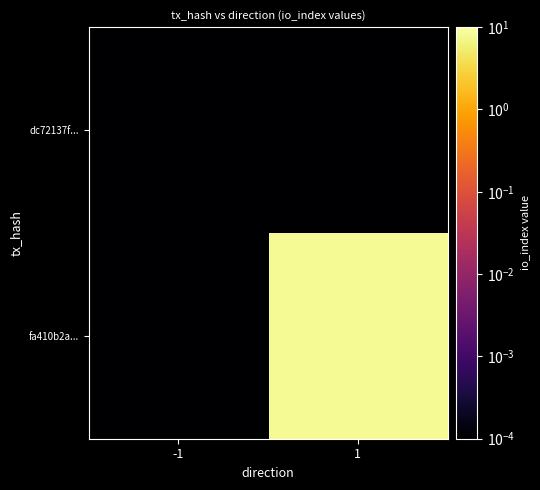

Reading left to right, extract all data points from this chart.

dc72137f...: -1=0.0	1=0.0
fa410b2a...: -1=0.0	1=8.0